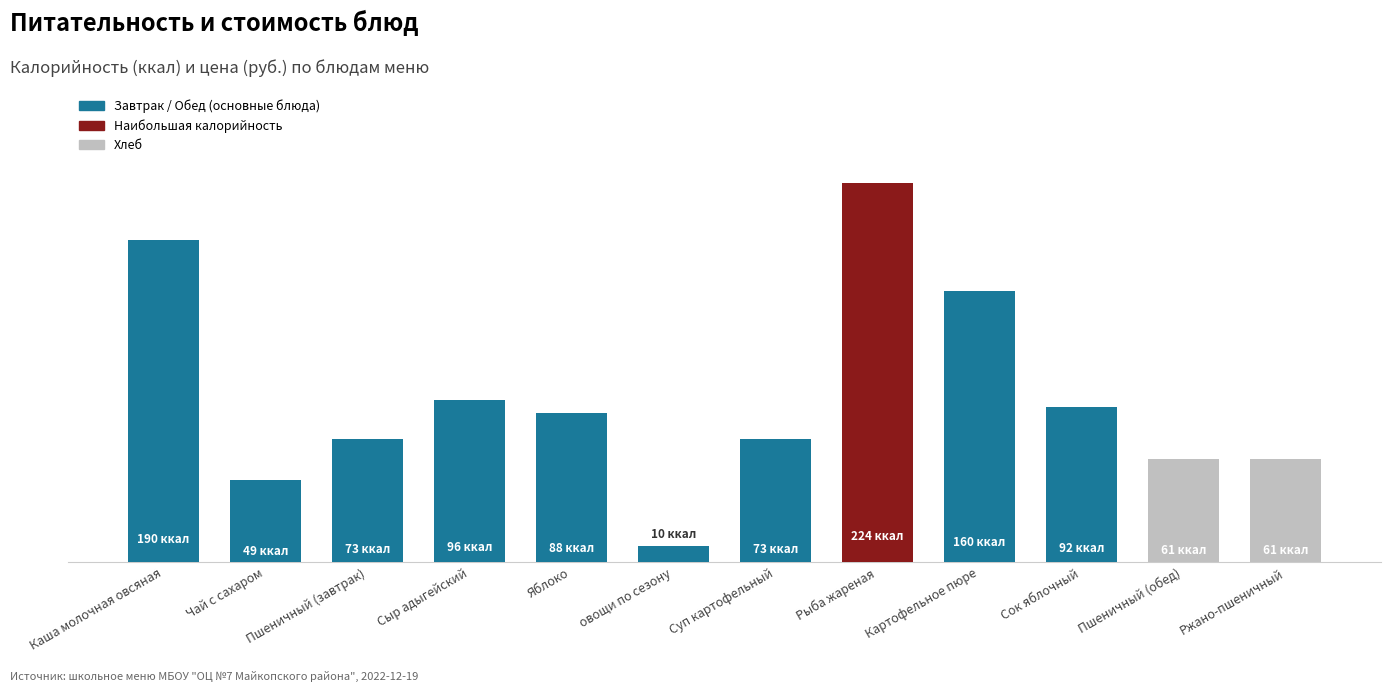

Are the bars horizontal?

No